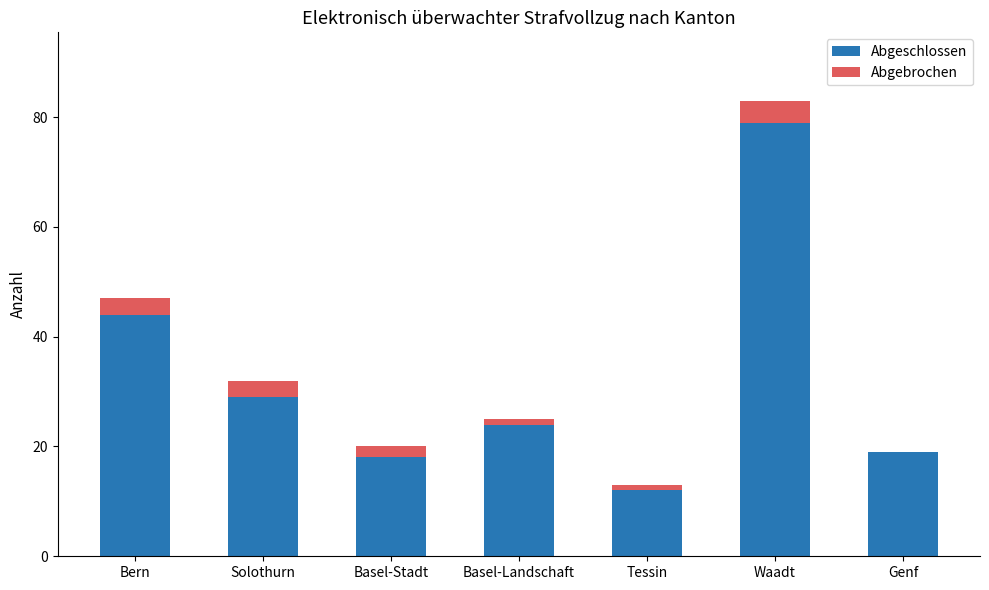

What is the maximum value for Abgeschlossen?

79